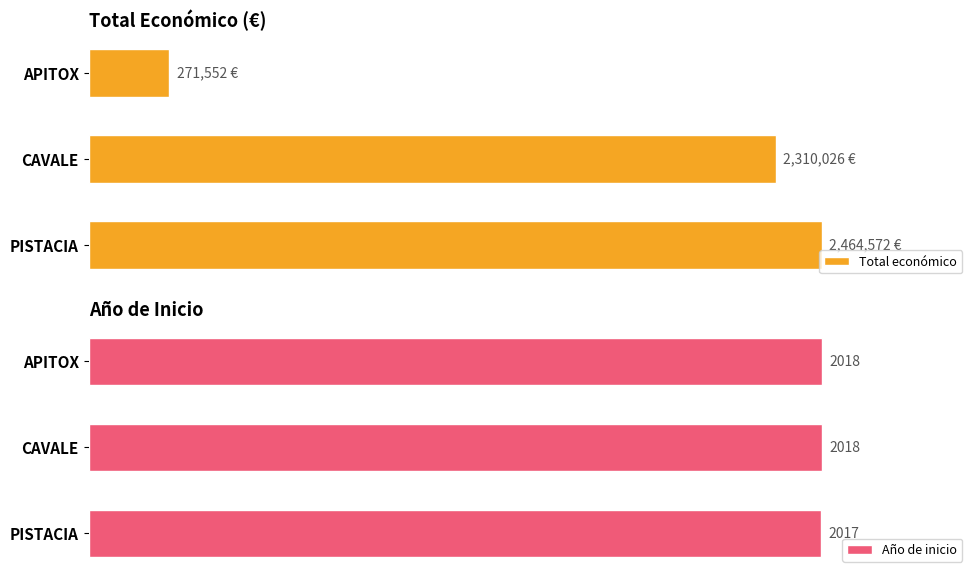

What are all the series names shown in the legend?

Total económico, Año de inicio